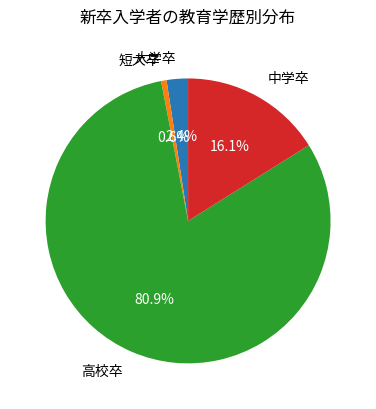

Which slice is the smallest?

短大卒